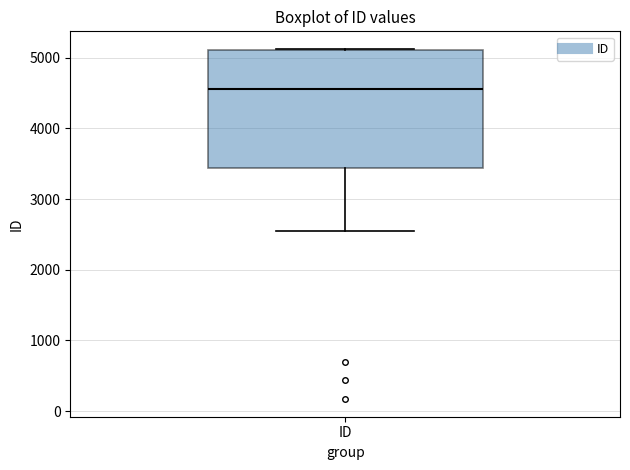

Transcribe this box plot: give where the median line is, the range the box spans, and where the two whiskers end, as read against the y-axis. The values are not printed on the chart, so give them approximately, as read against the axis.

median 4600, box 3400 to 5100, whiskers 2600 to 5100